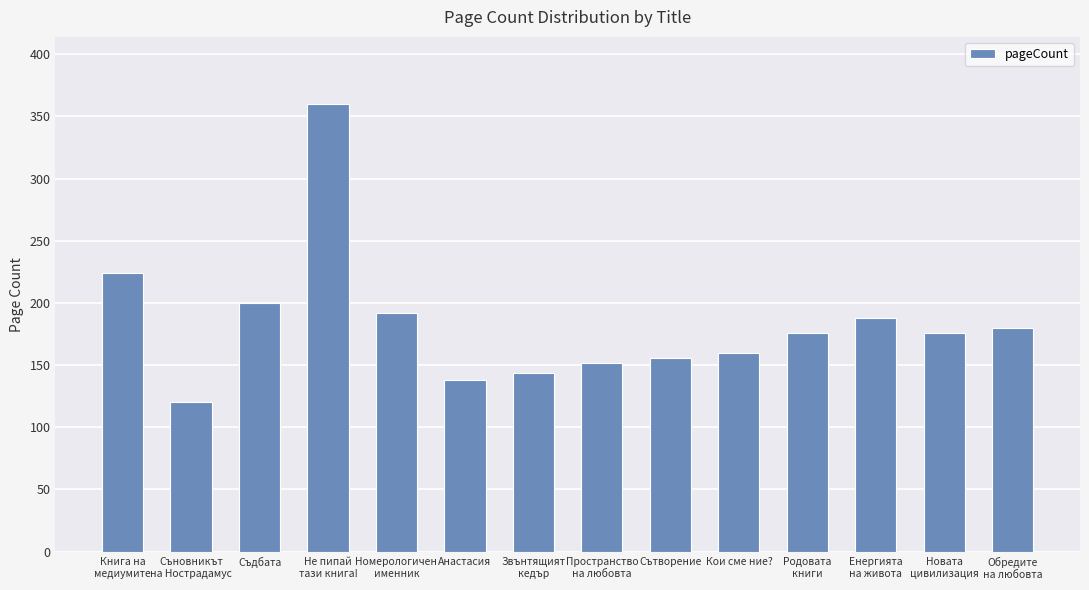

What is the difference between the maximum and minimum values?

240